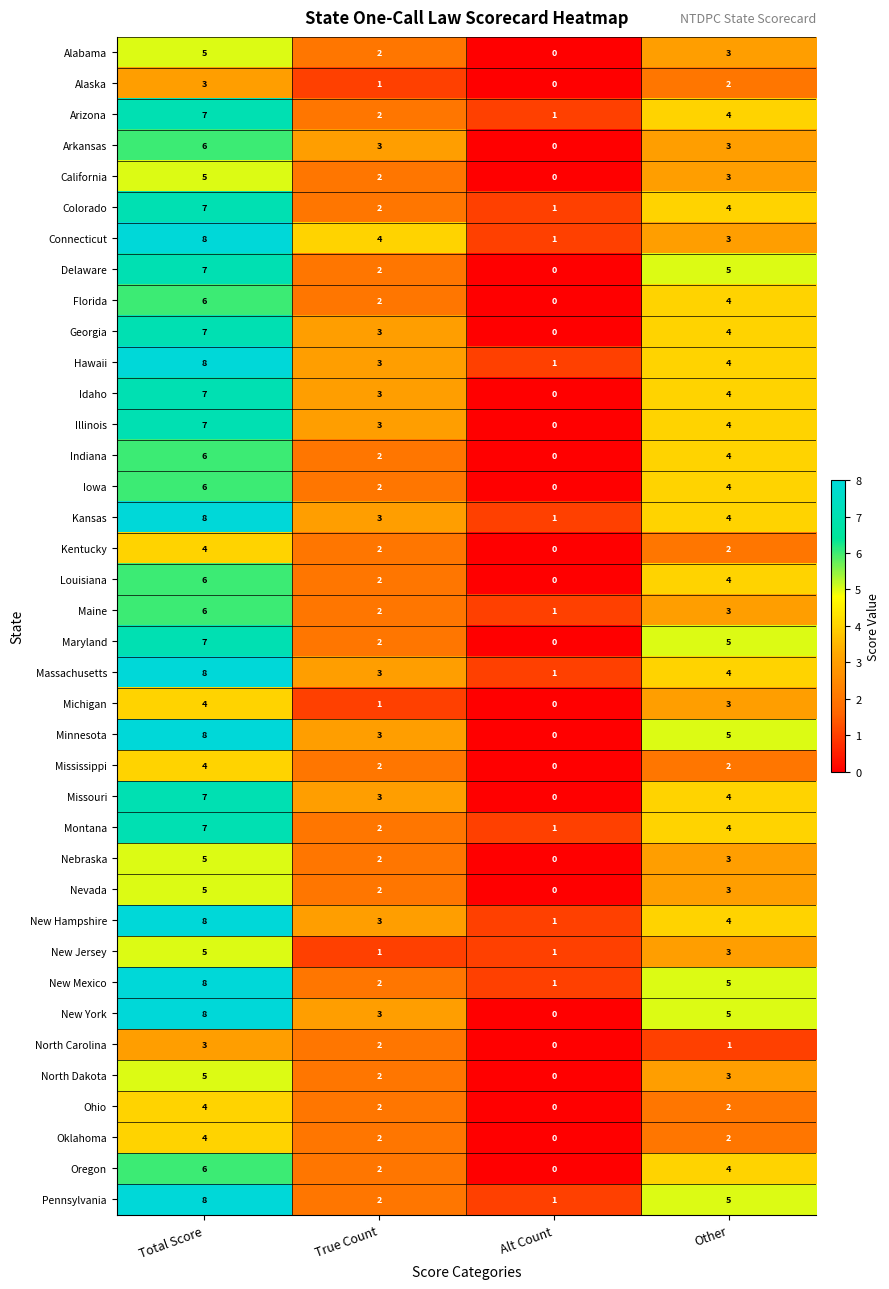

What is the difference between the maximum and minimum values in the Kansas series?

7